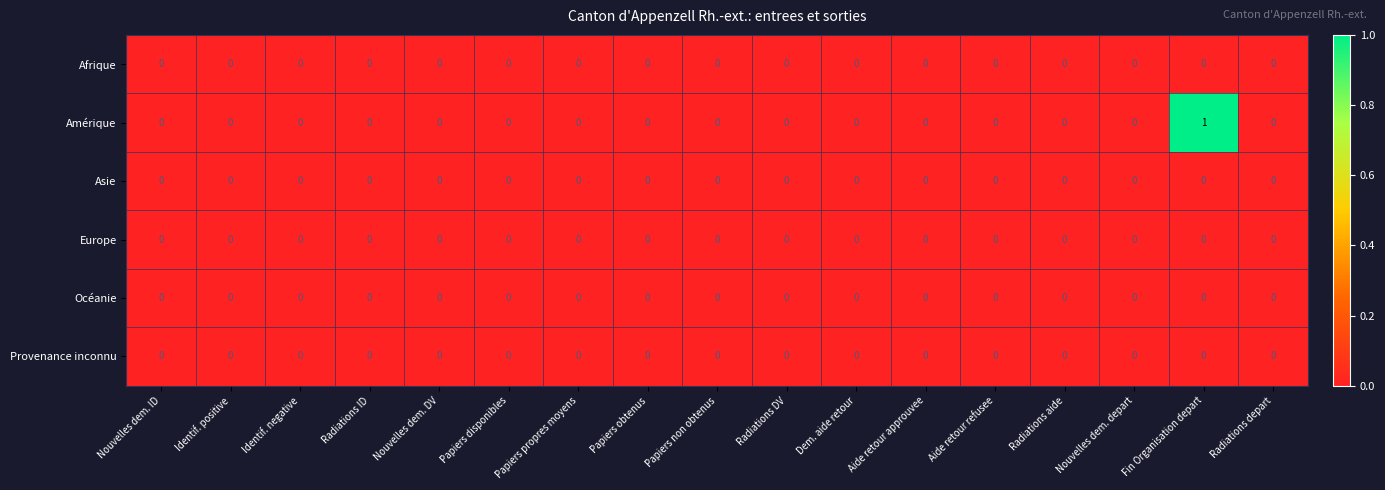

Is it true that Asie equals 0 at Nouvelles dem. depart?

True